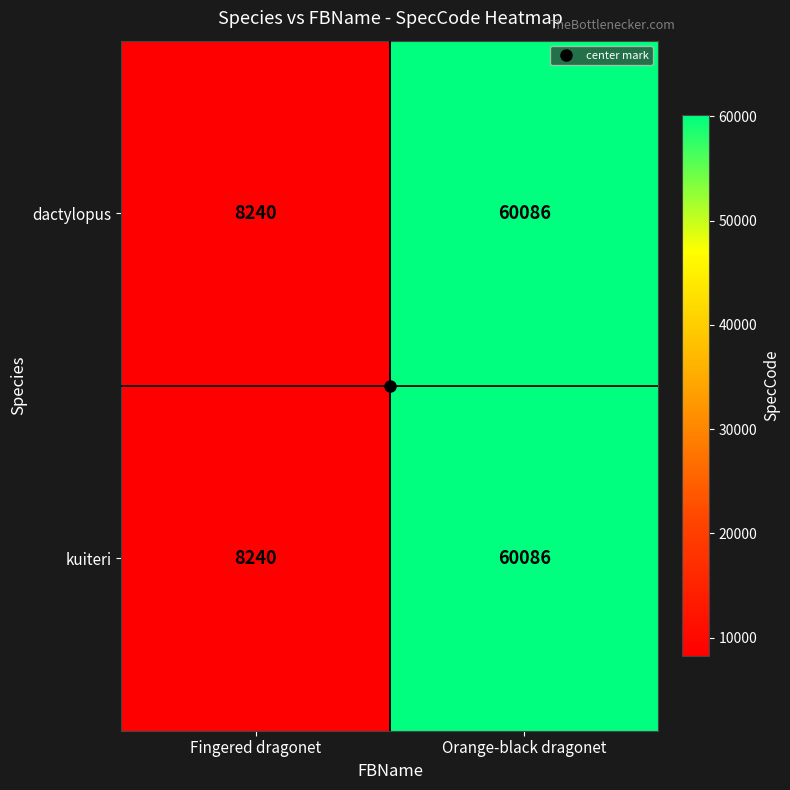

What is the total value across all series at Orange-black dragonet?

120172